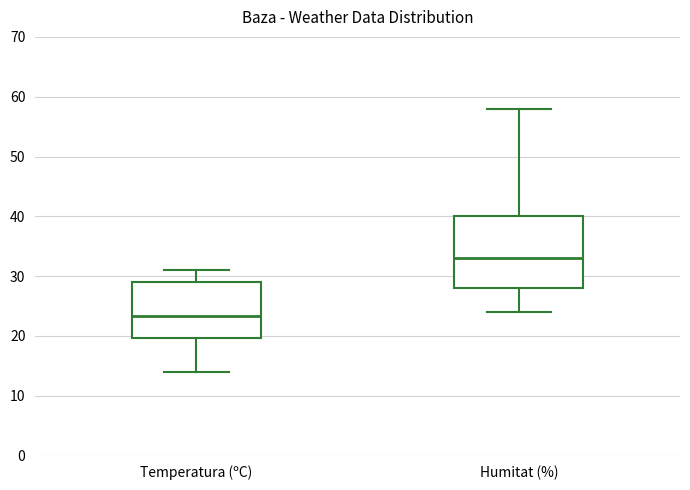

Where is the upper edge of the box for Temperatura (ºC) on the y-axis? The values are not printed on the chart, so give them approximately, as read against the axis.

29